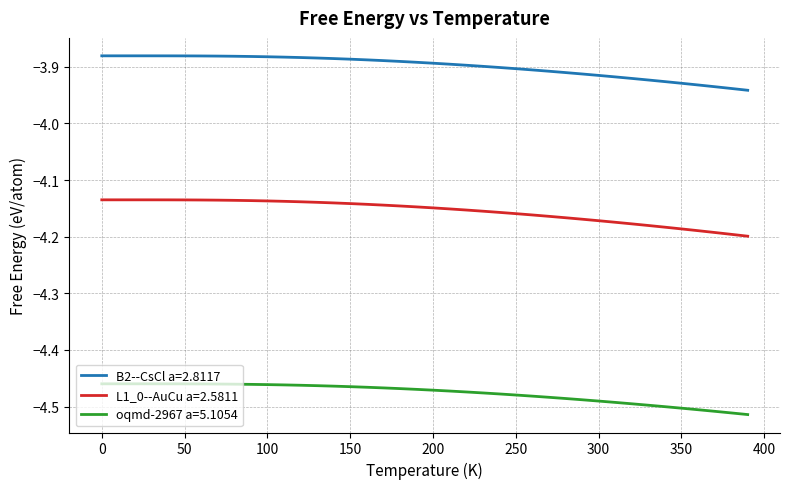

True or false: oqmd-2967 a=5.1054 and B2--CsCl a=2.8117 cross at least once.

False